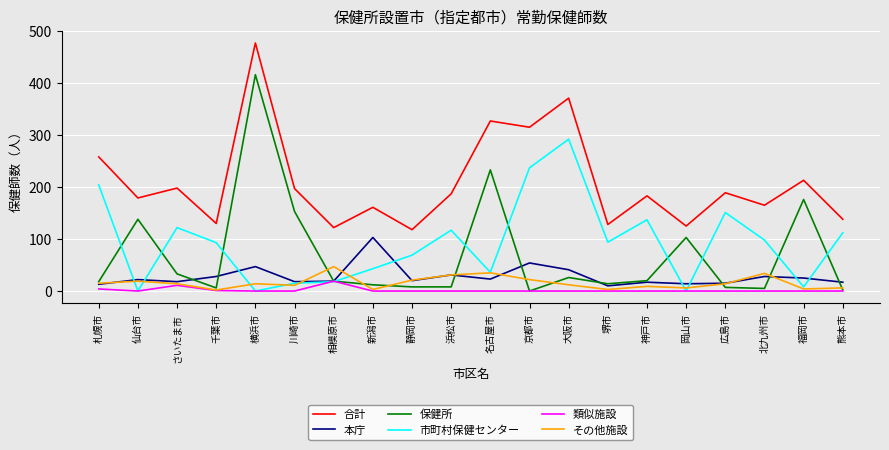

True or false: 保健所 and 合計 intersect in this chart.

False